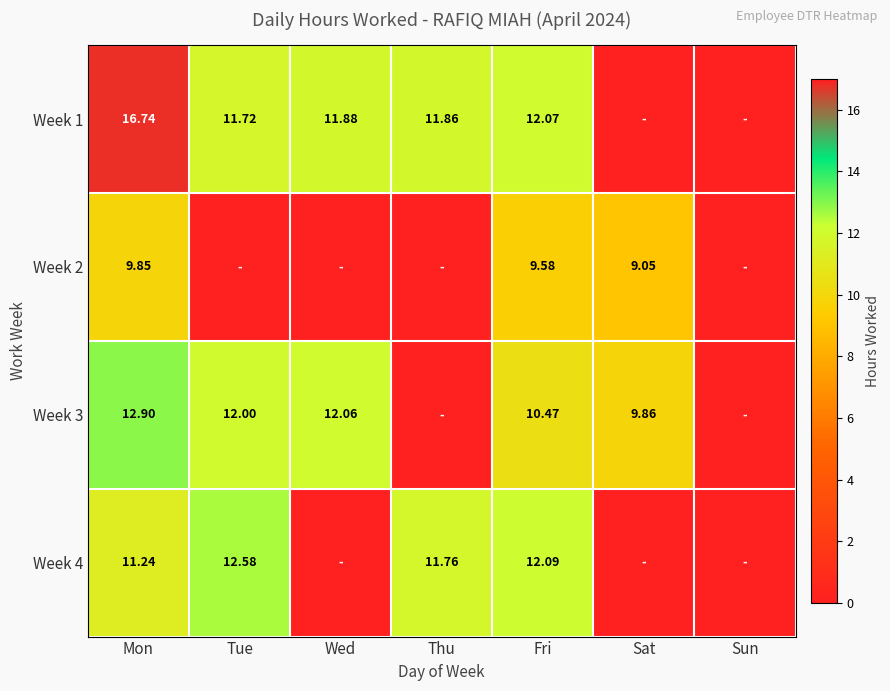

At how many categories does at least one series exceed 10?

5